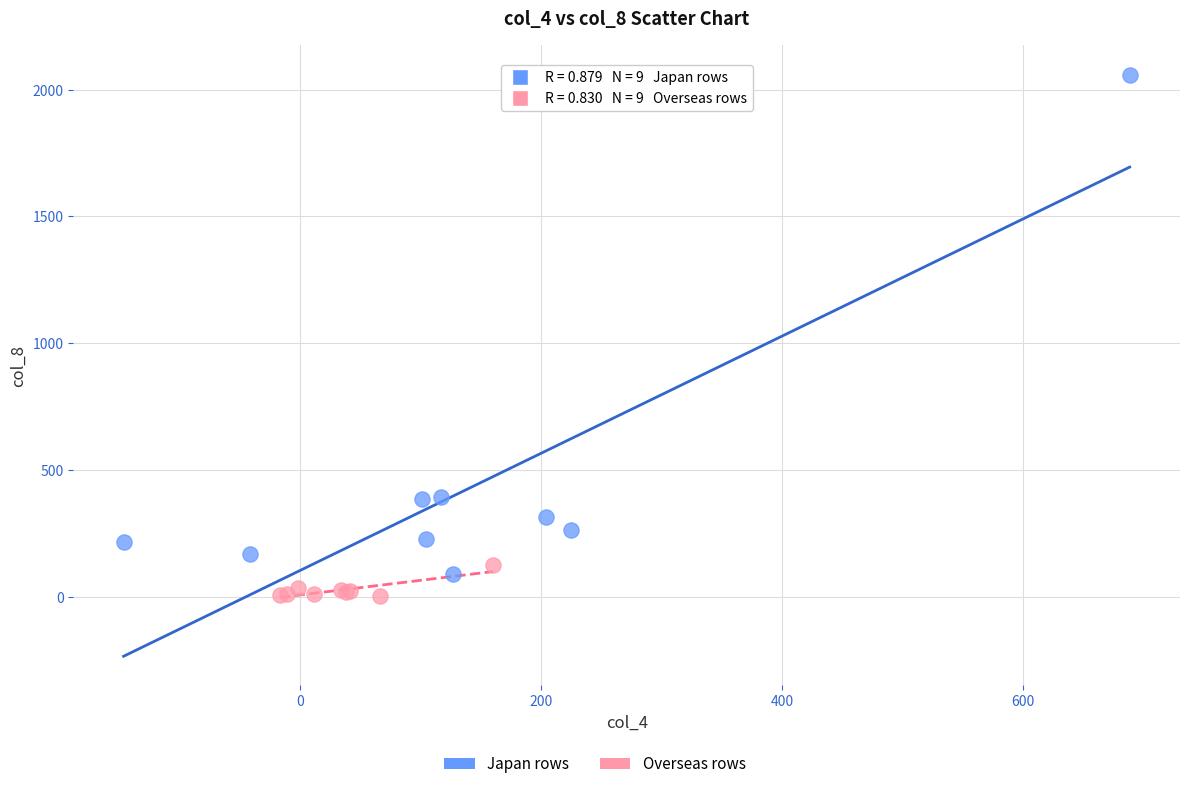

Which series contains the highest Y value?

Japan rows